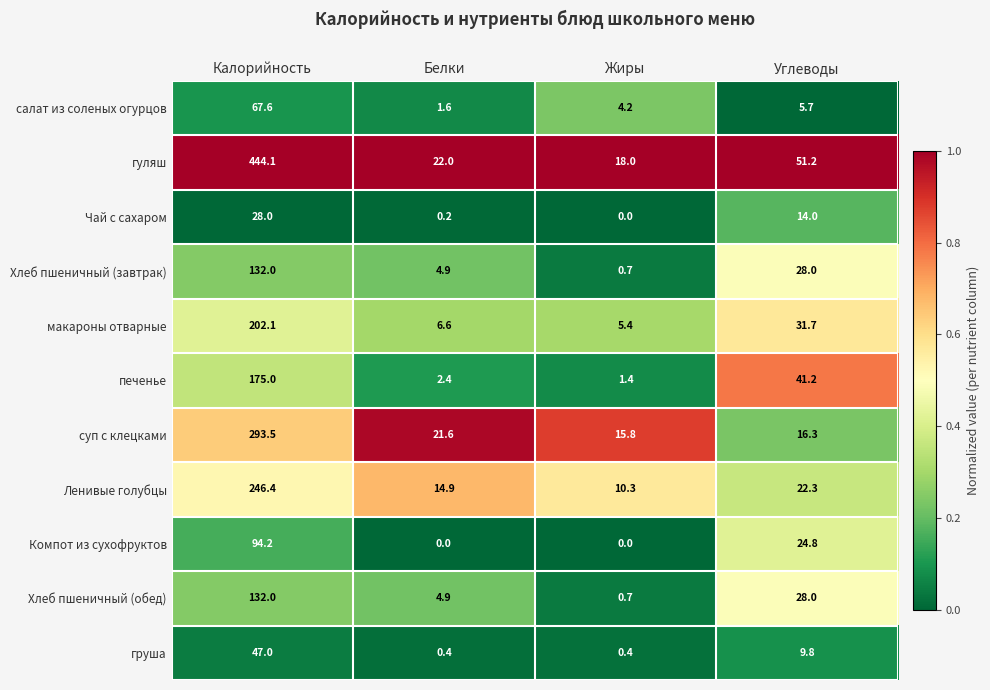

Which series has the largest total across all categories?

гуляш